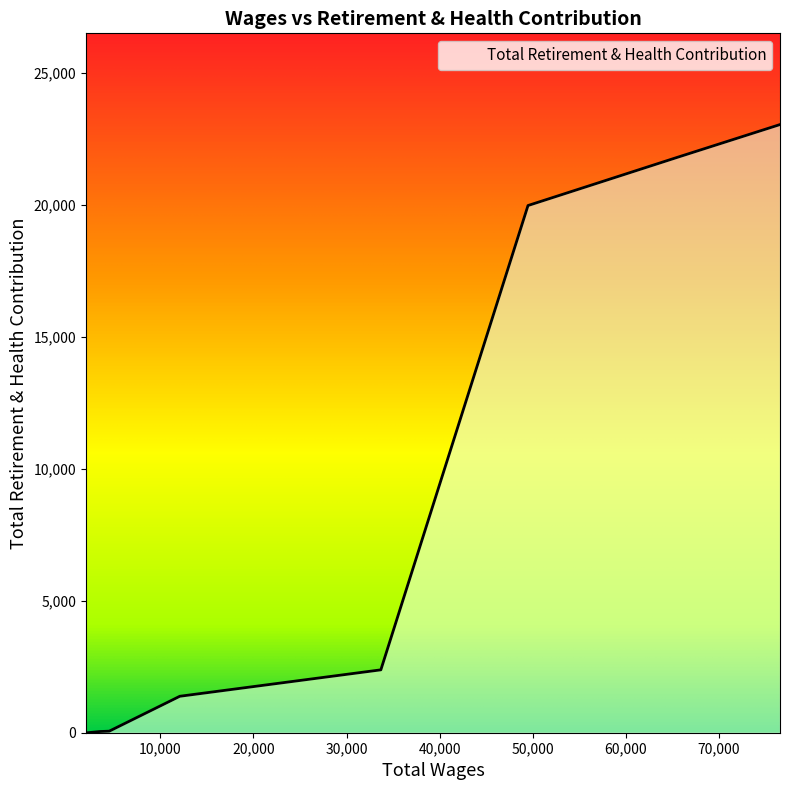

What is the difference between the maximum and minimum values?

23038